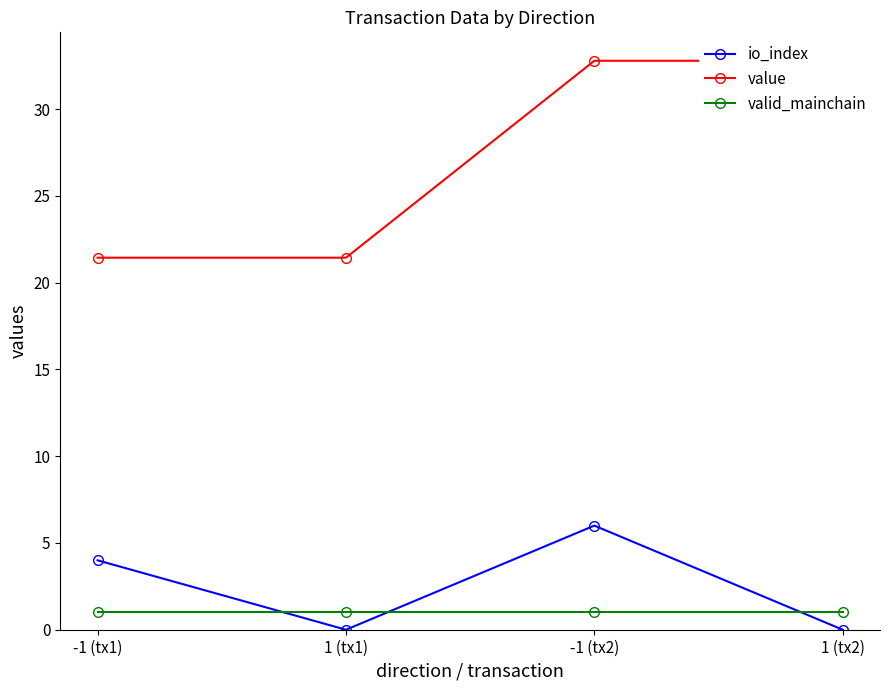

Rank the categories by io_index value from lowest to highest.

1 (tx1), 1 (tx2), -1 (tx1), -1 (tx2)